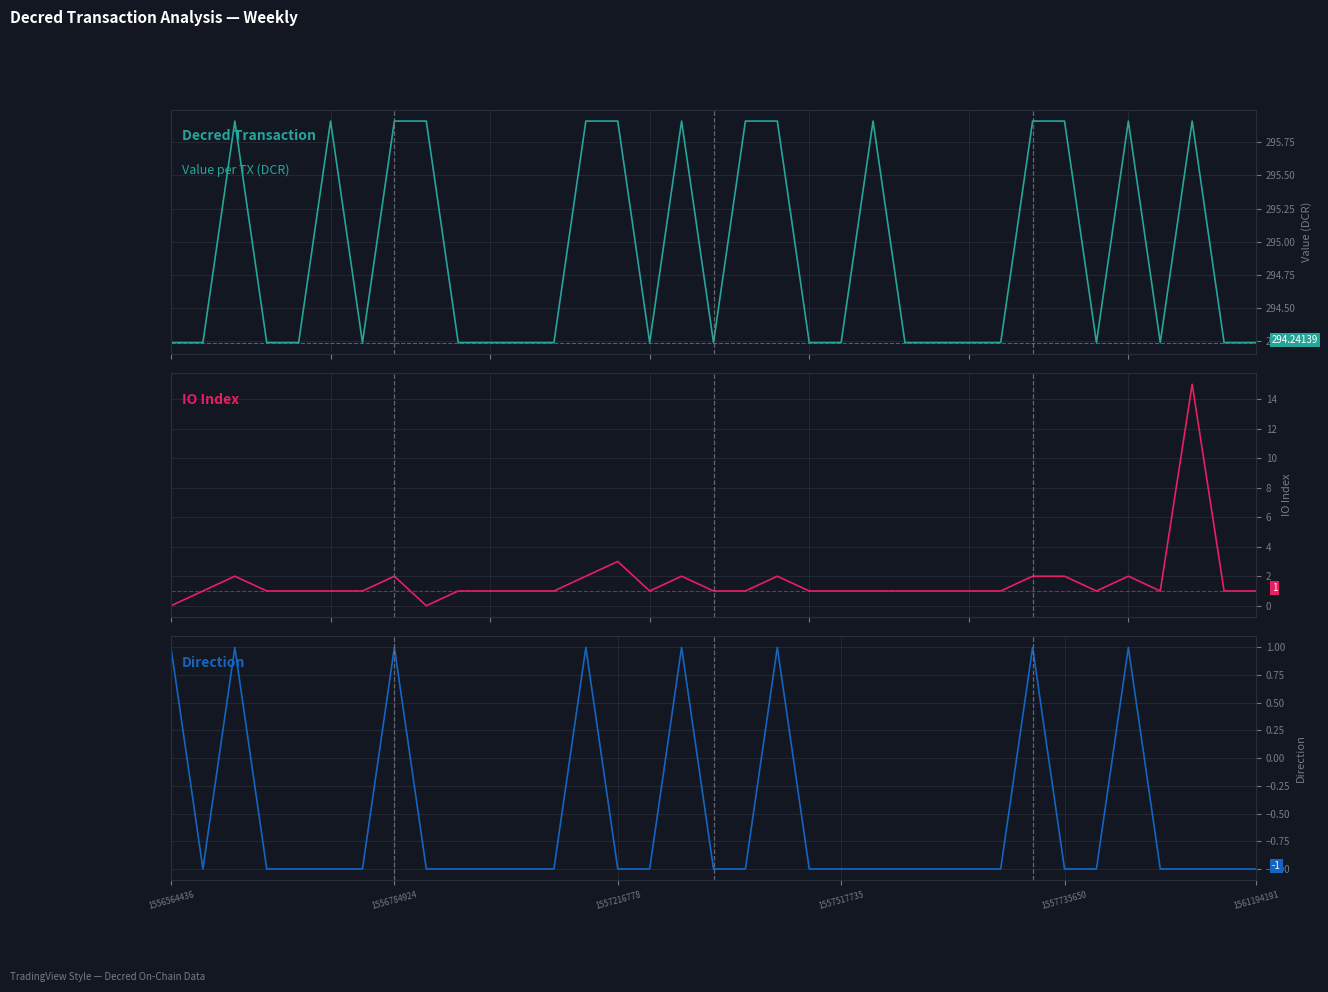

How many Direction values are between -1 and 0?

27